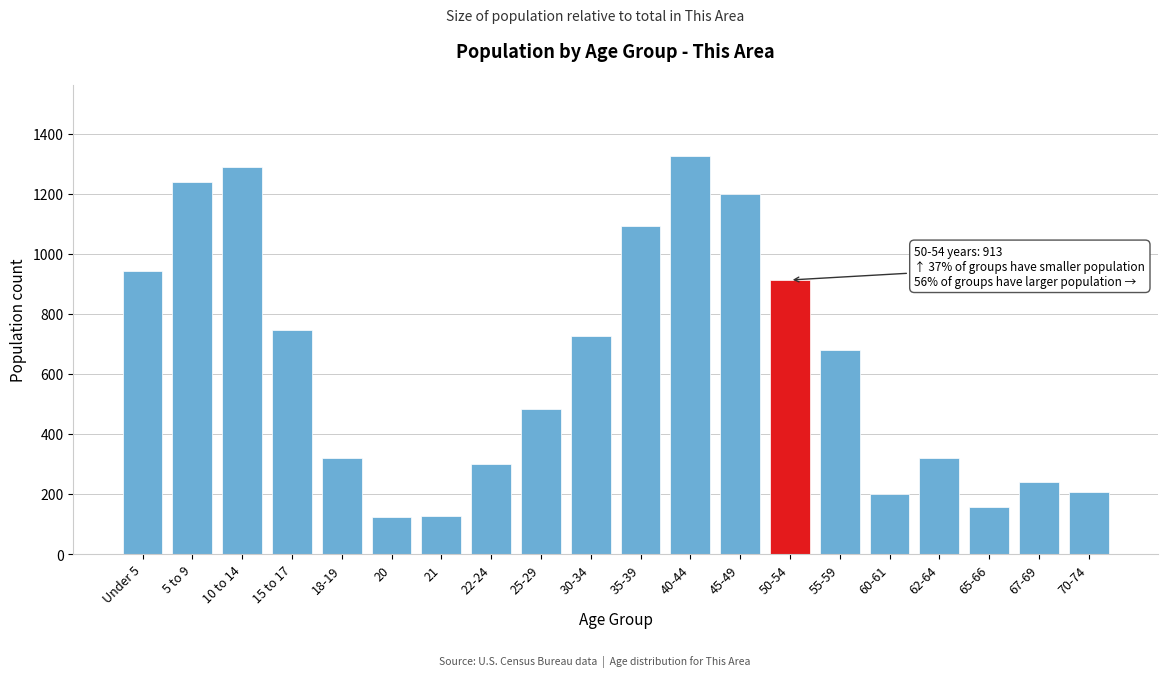

What is the difference between the values at 20 and 10 to 14?

1168